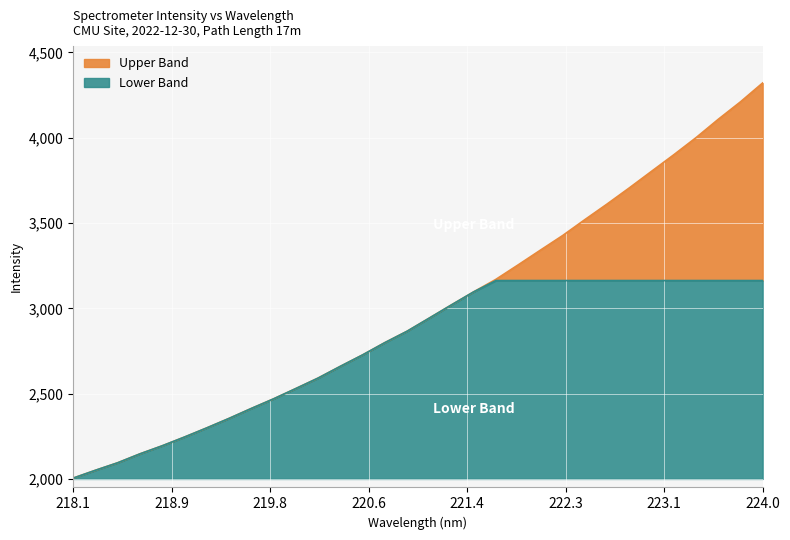

Is it true that Lower Band equals 4.8 at 218.1?

True